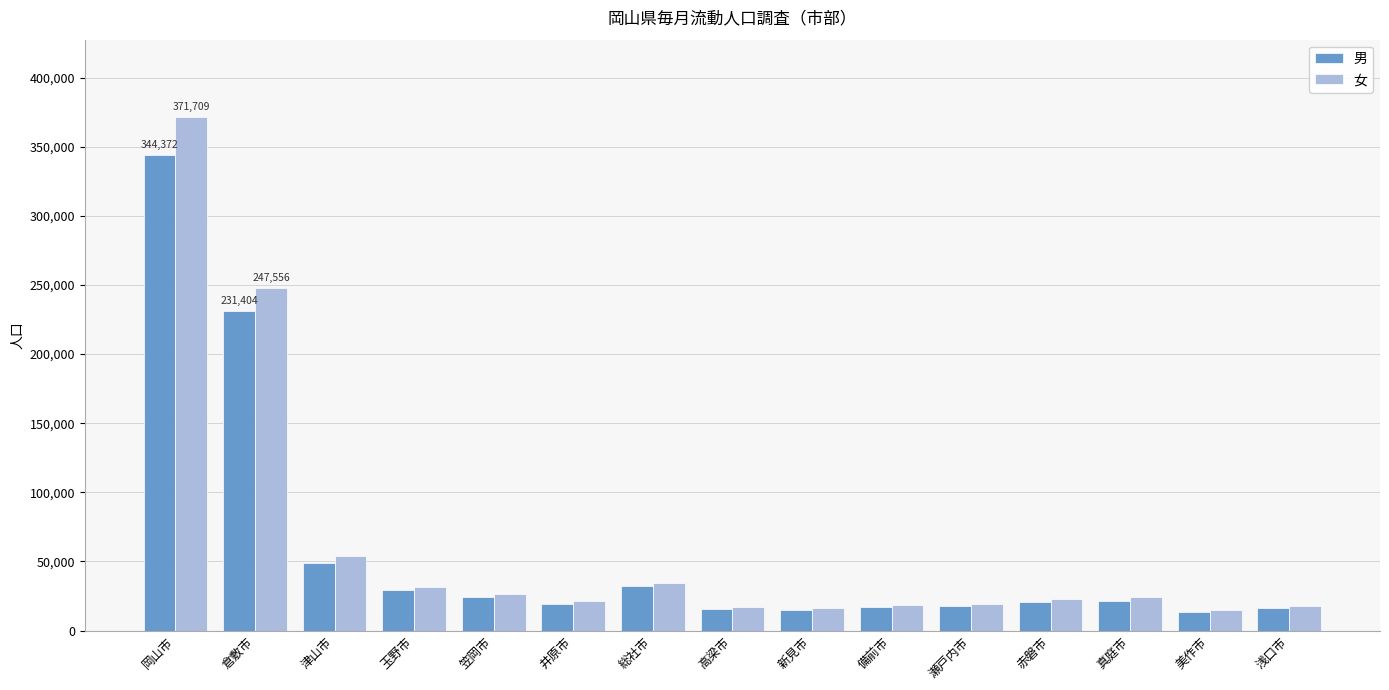

Where does the 男 series first go above 20429?

岡山市